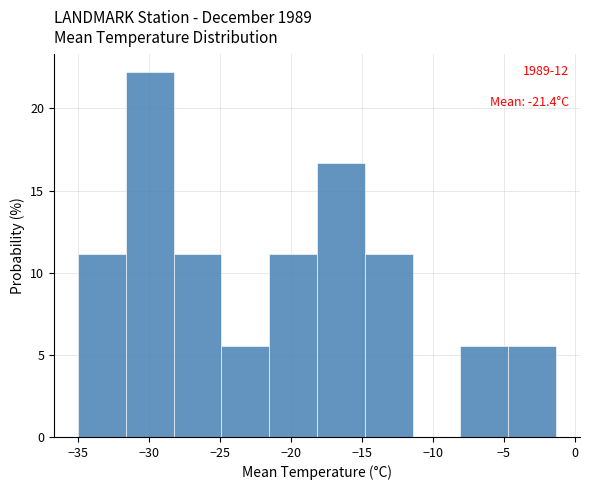

Over which range of the x-axis is the bar tallest?

-31.5 to -28.5